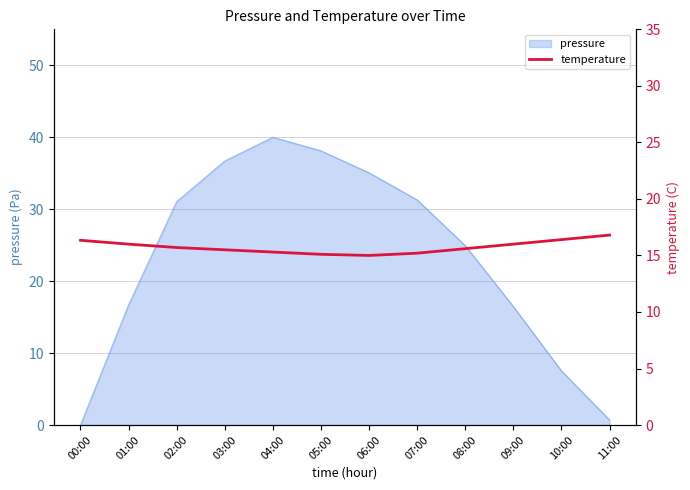

What is the minimum value shown in the chart?

15.0